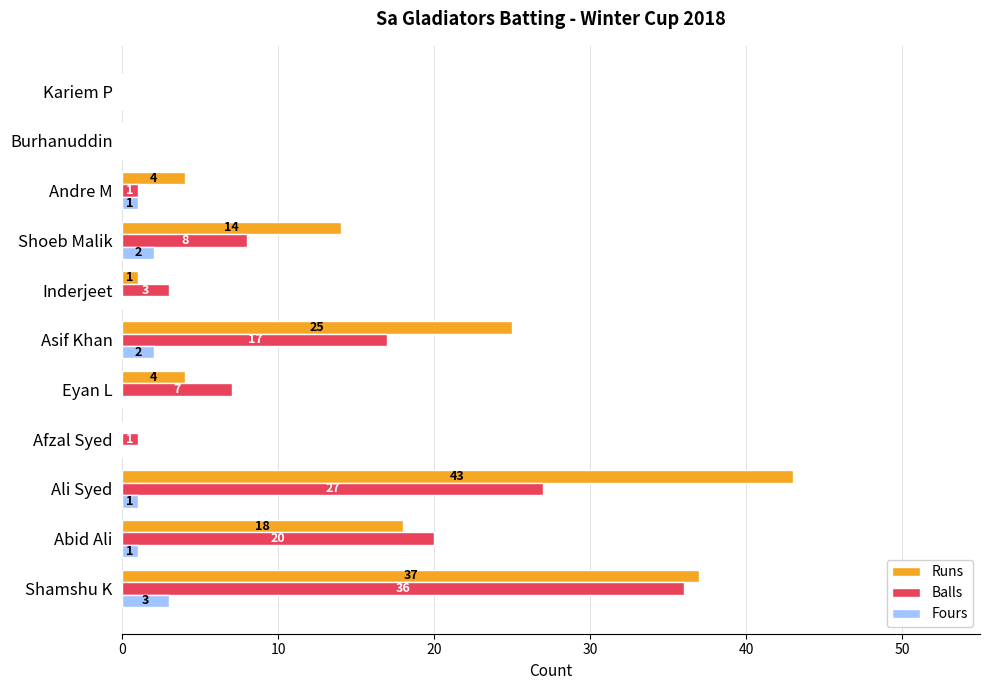

What is the maximum value for Fours?

3